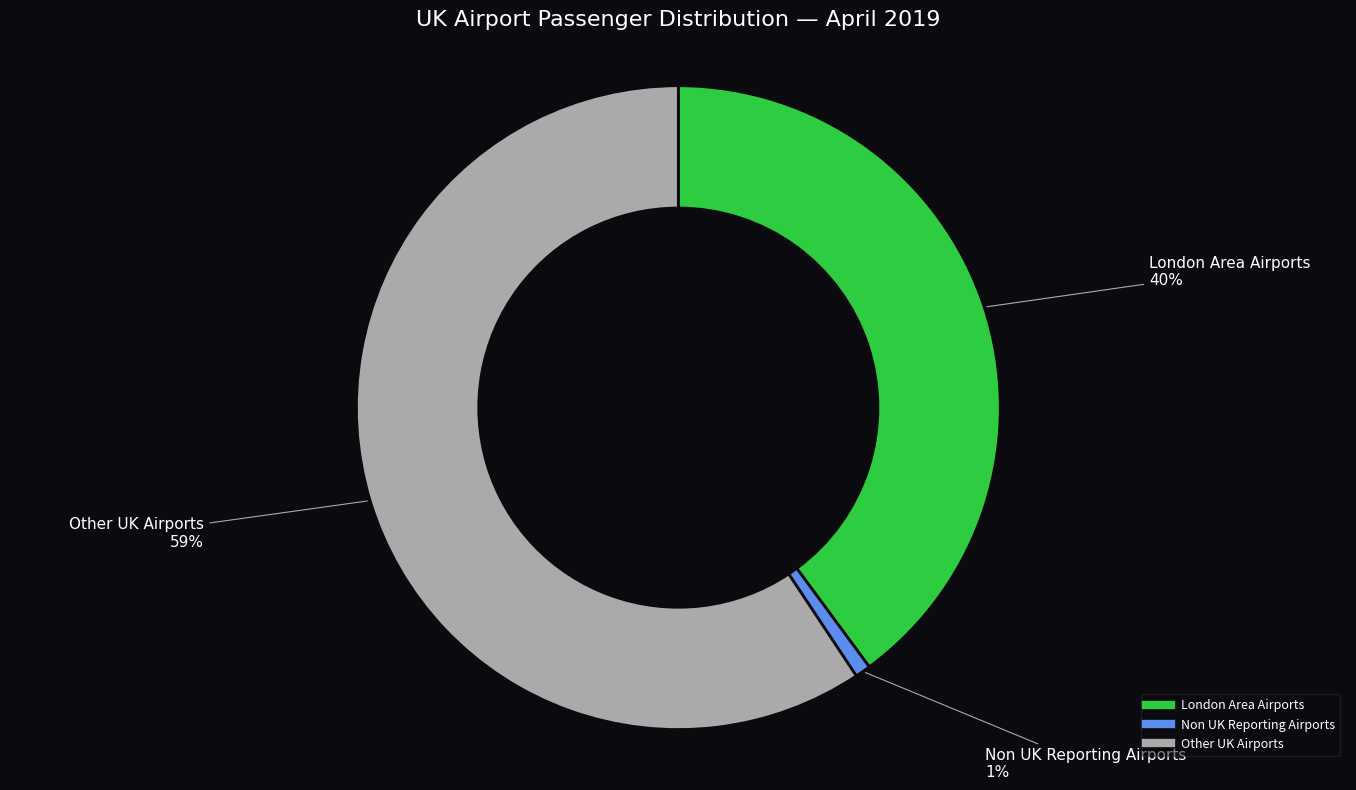

Is there any slice that represents more than half of the pie?

Yes